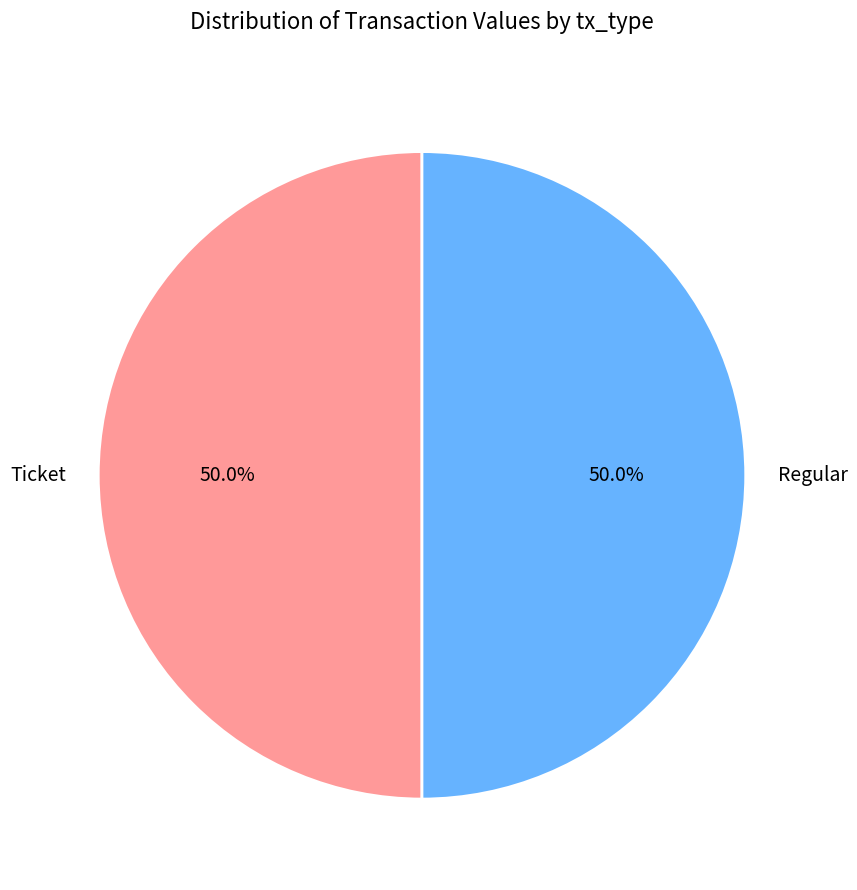

To the nearest percent, what is the average slice percentage?

50%